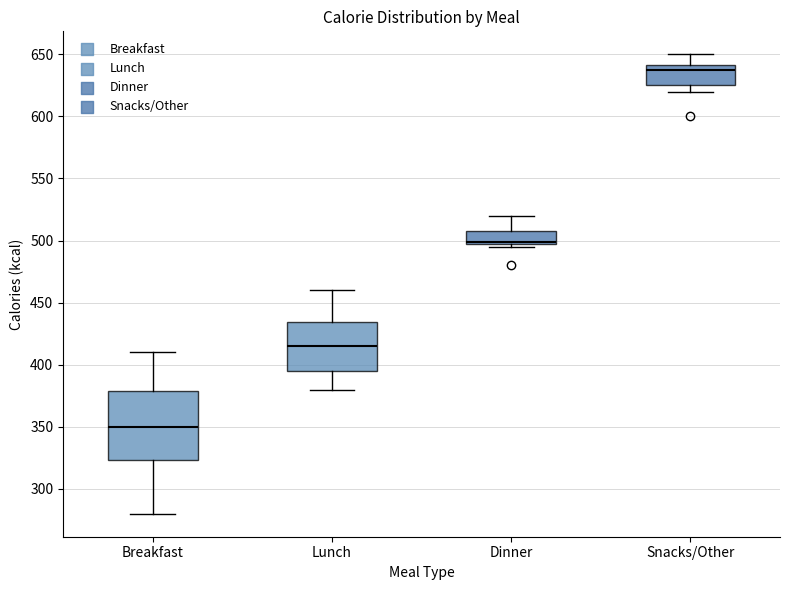

Where is the lower edge of the box for Lunch on the y-axis? The values are not printed on the chart, so give them approximately, as read against the axis.

395